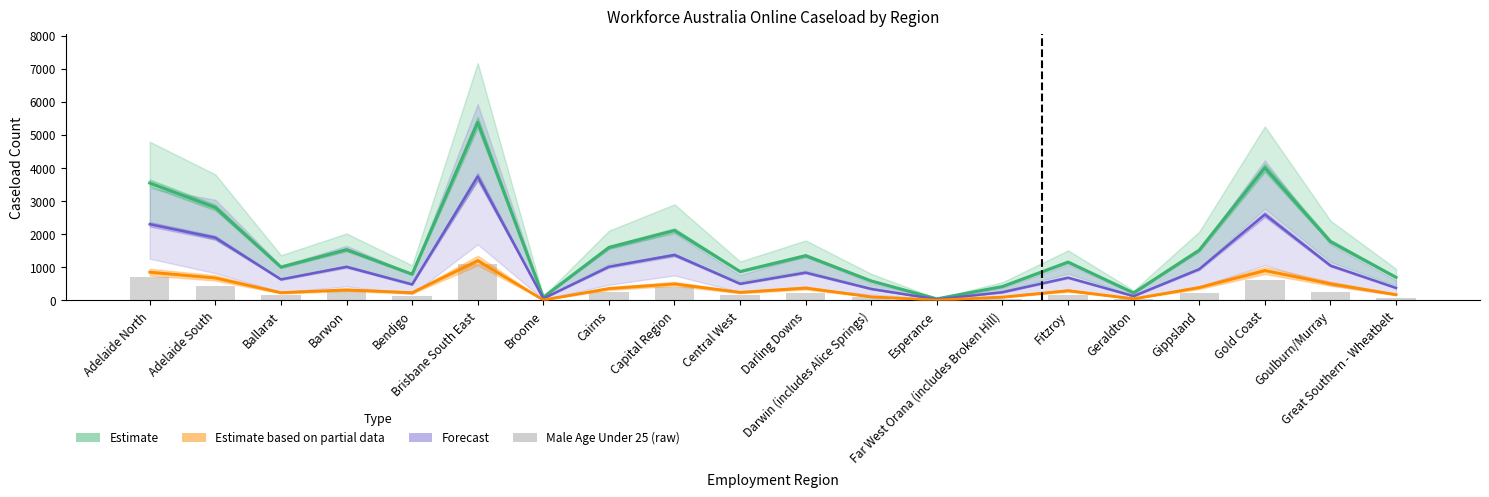

At which label does the data first exceed 220?

Adelaide North